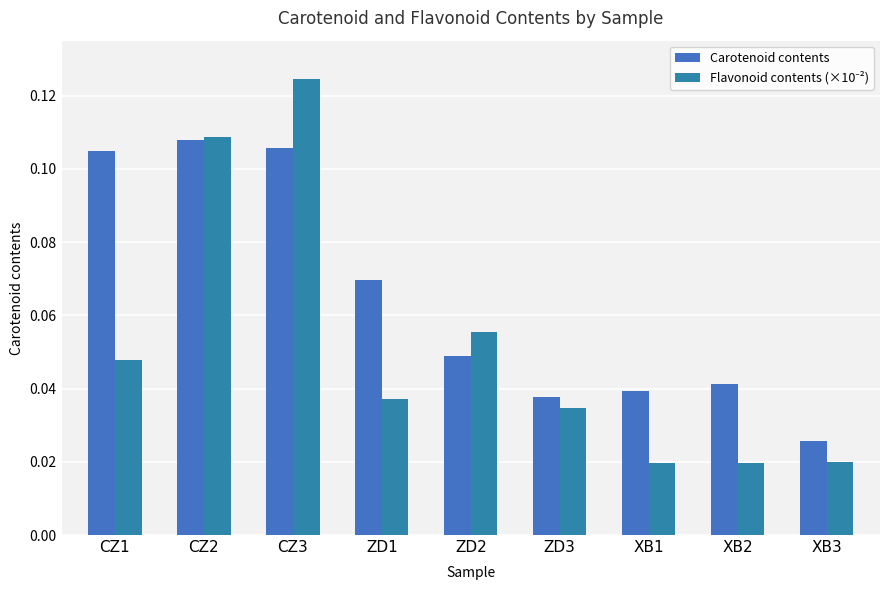

At which label does Carotenoid contents reach its peak?

CZ2